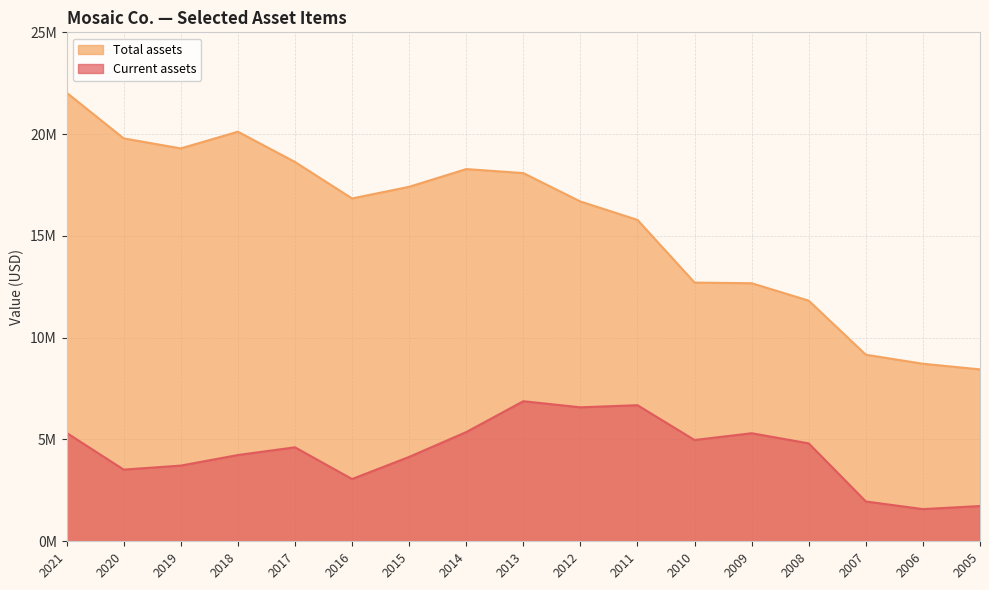

Rank the series by their average value, from lowest to highest.

Current assets, Total assets